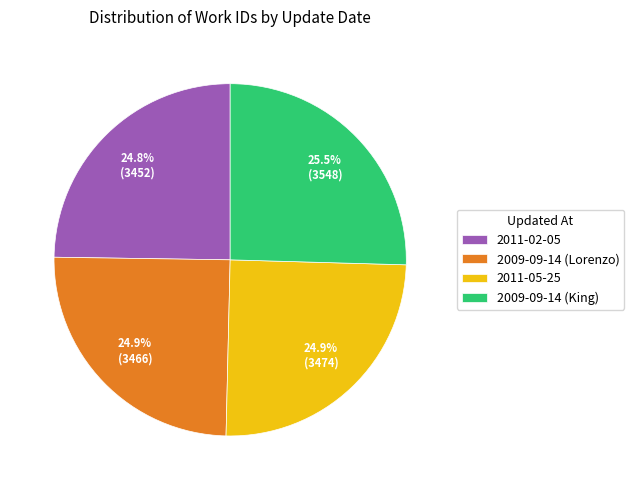

What is the total percentage of 2011-02-05 and 2009-09-14 (King)?

50.2%